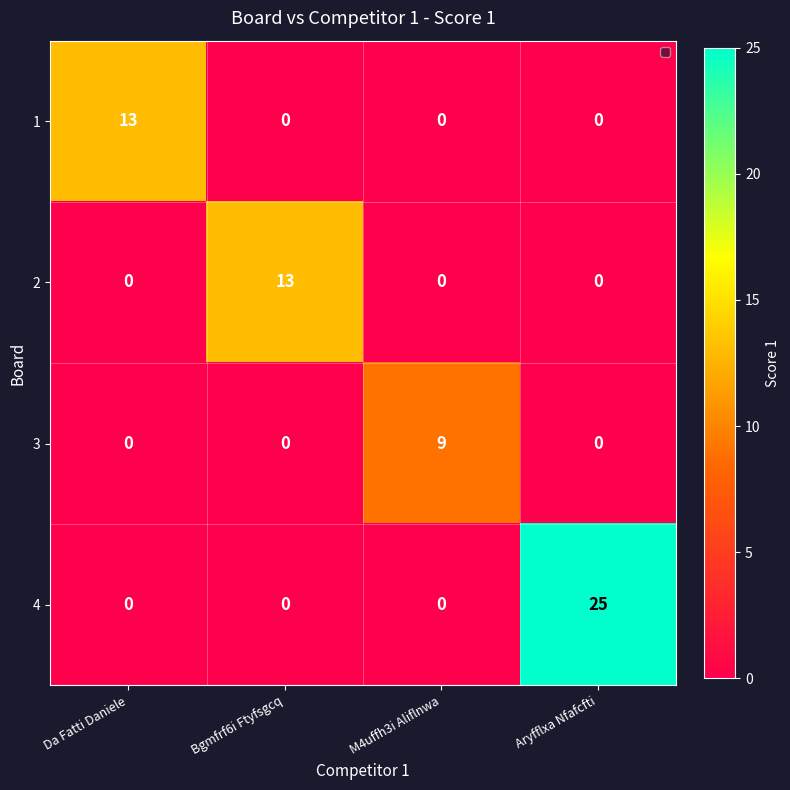

What is the difference between the 3 values at Da Fatti Daniele and M4uffh3i Aliflnwa?

9